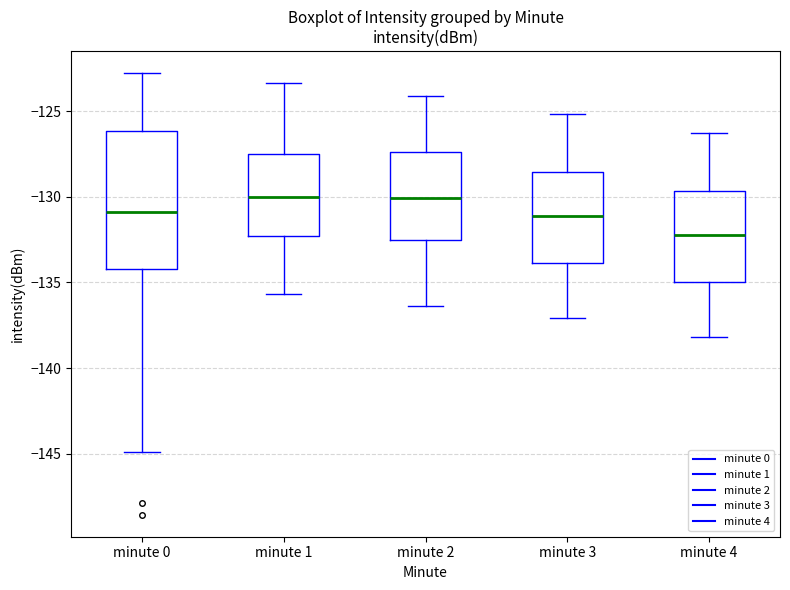

Which box has the lowest median line?

minute 4